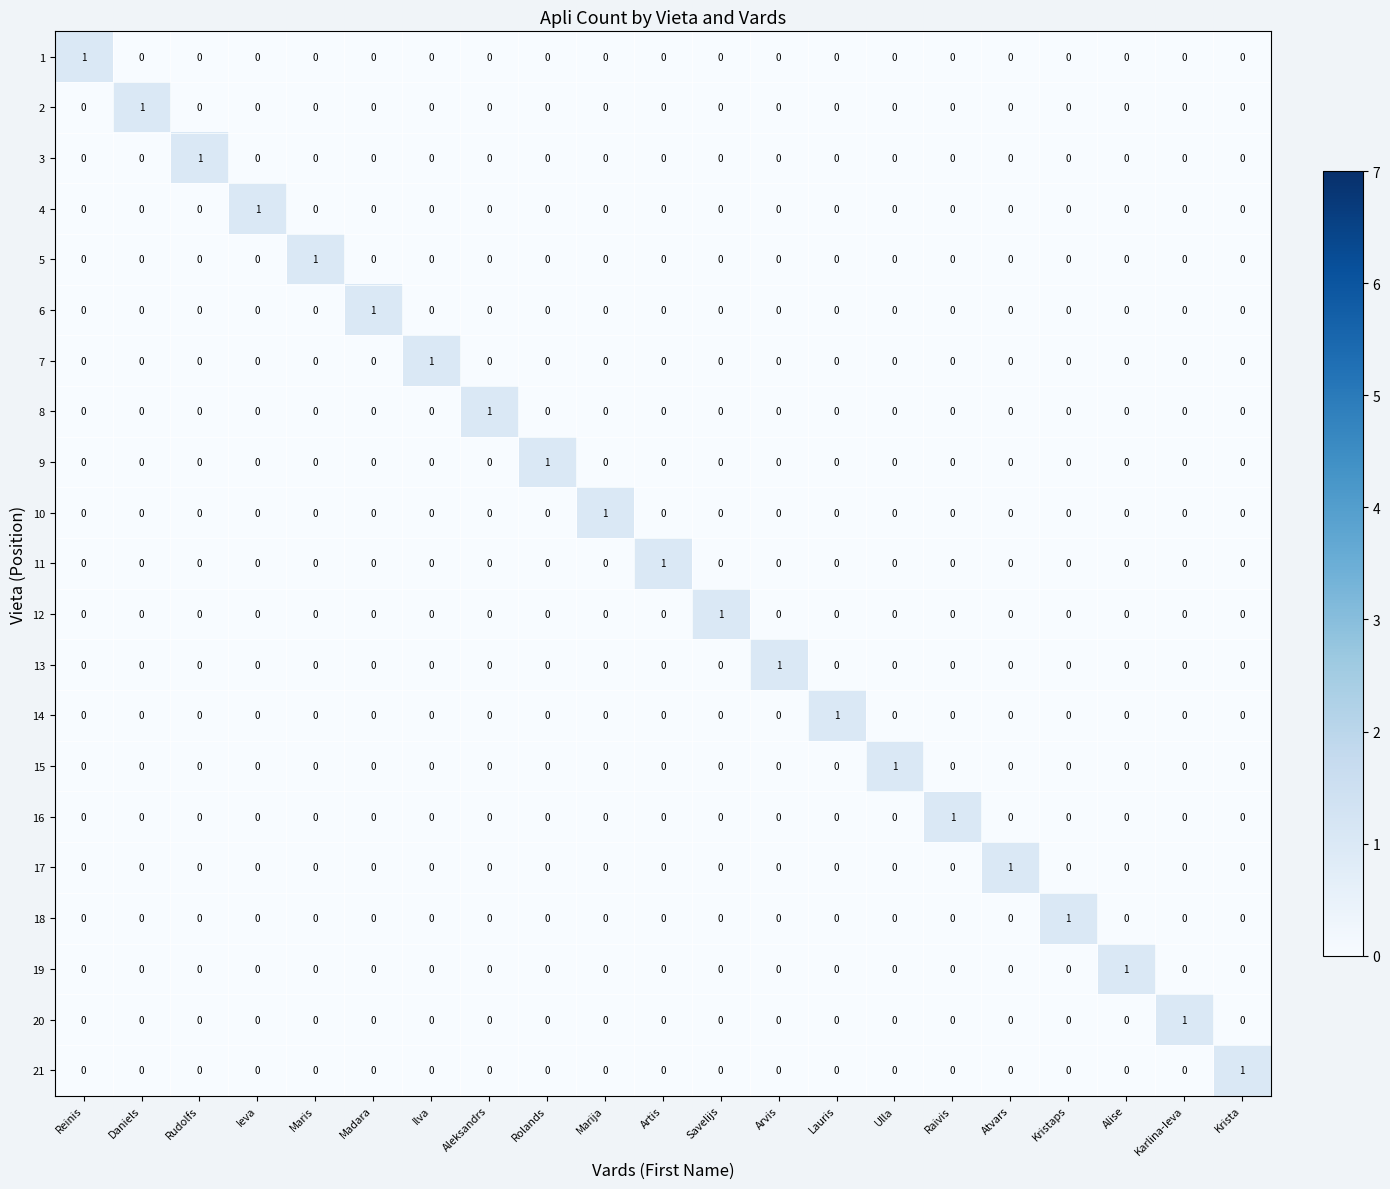

What is the total value across all series at Alise?

1